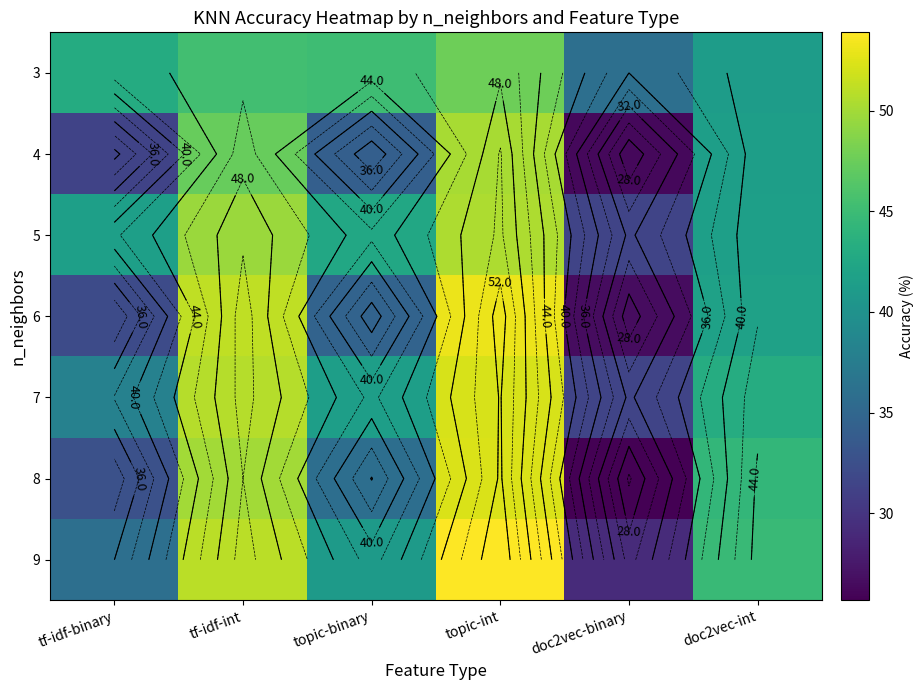

What is the difference between the second highest and second lowest values in the 3 series?

4.1